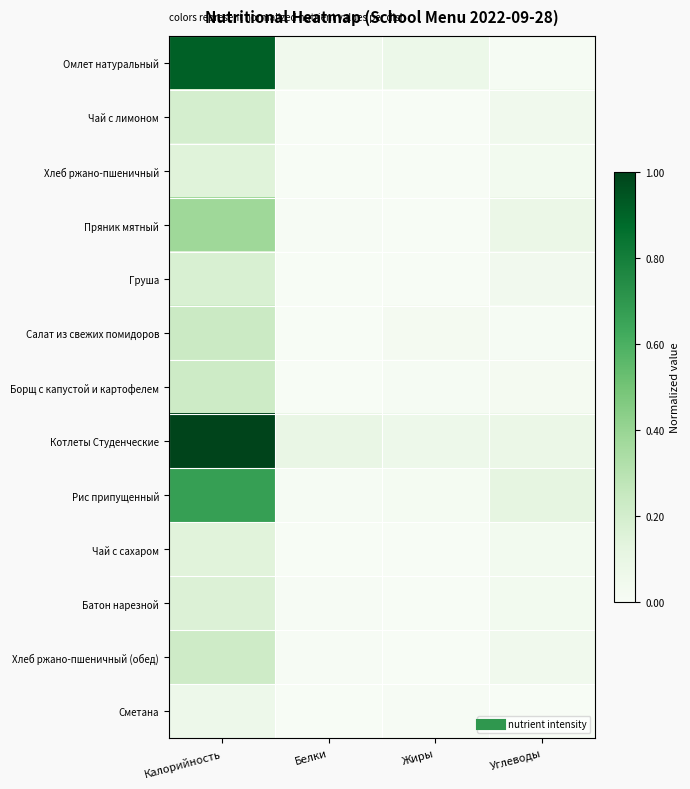

Reading right to left, what are all the values shown in this chart?

Омлет натуральный: Углеводы=0.0	Жиры=0.1	Белки=0.0	Калорийность=0.9
Чай с лимоном: Углеводы=0.0	Жиры=0.0	Белки=0.0	Калорийность=0.2
Хлеб ржано-пшеничный: Углеводы=0.0	Жиры=0.0	Белки=0.0	Калорийность=0.1
Пряник мятный: Углеводы=0.1	Жиры=0.0	Белки=0.0	Калорийность=0.4
Груша: Углеводы=0.0	Жиры=0.0	Белки=0.0	Калорийность=0.2
Салат из свежих помидоров: Углеводы=0.0	Жиры=0.0	Белки=0.0	Калорийность=0.2
Борщ с капустой и картофелем: Углеводы=0.0	Жиры=0.0	Белки=0.0	Калорийность=0.2
Котлеты Студенческие: Углеводы=0.1	Жиры=0.1	Белки=0.1	Калорийность=1.0
Рис припущенный: Углеводы=0.1	Жиры=0.0	Белки=0.0	Калорийность=0.7
Чай с сахаром: Углеводы=0.0	Жиры=0.0	Белки=0.0	Калорийность=0.1
Батон нарезной: Углеводы=0.0	Жиры=0.0	Белки=0.0	Калорийность=0.2
Хлеб ржано-пшеничный (обед): Углеводы=0.0	Жиры=0.0	Белки=0.0	Калорийность=0.2
Сметана: Углеводы=0.0	Жиры=0.0	Белки=0.0	Калорийность=0.1